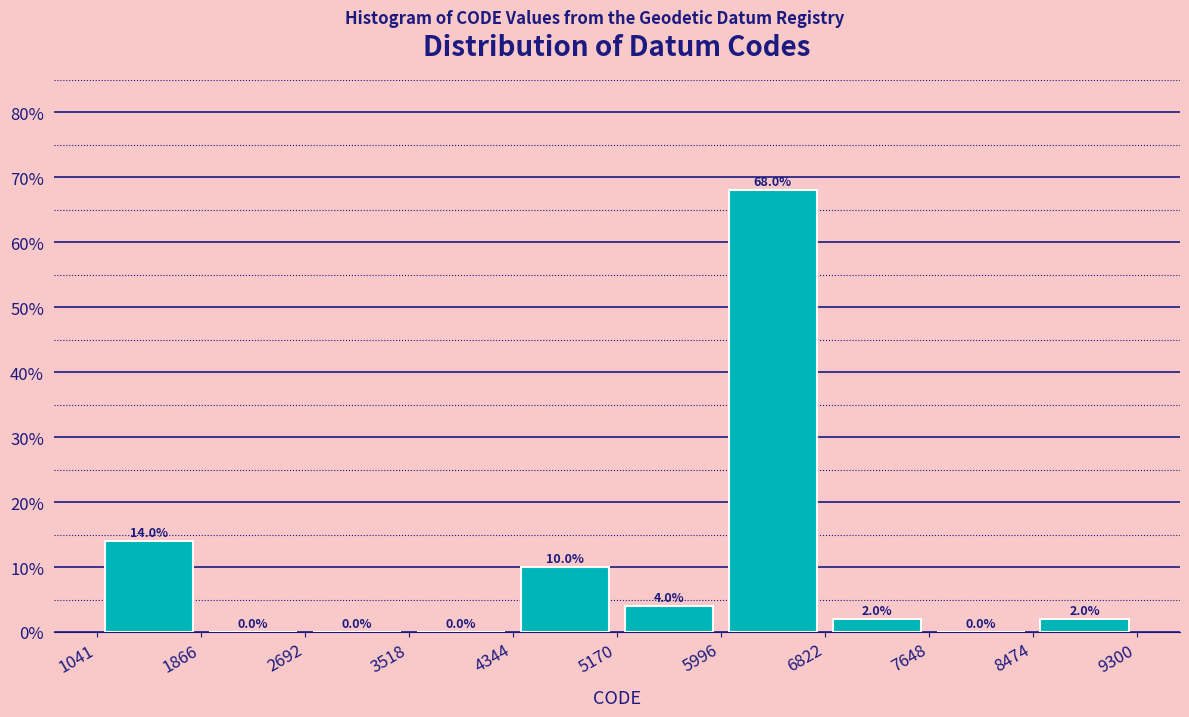

Reading left to right, list every bar in this chart as the range it spans on the x-axis followed by its height.

1041 to 1866: 14.0
1866 to 2692: 0.0
2692 to 3518: 0.0
3518 to 4344: 0.0
4344 to 5170: 10.0
5170 to 5996: 4.0
5996 to 6822: 68.0
6822 to 7648: 2.0
7648 to 8474: 0.0
8474 to 9300: 2.0